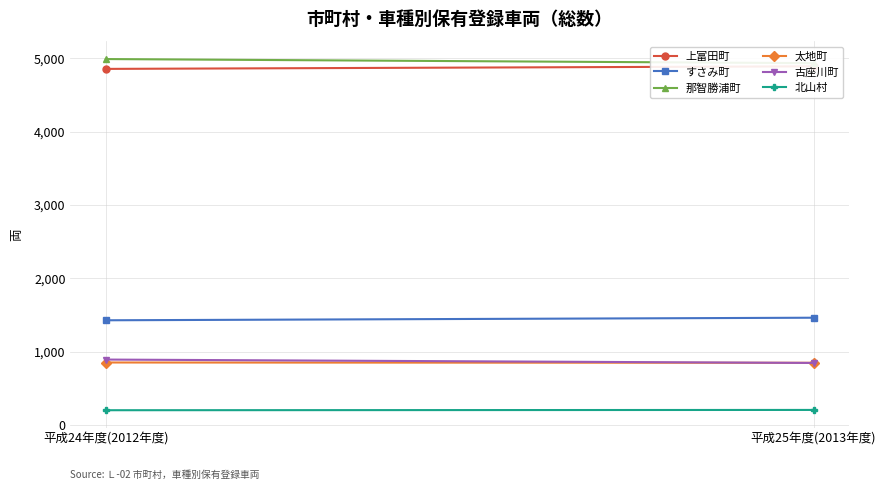

What is the sum of all 太地町 values?

1704